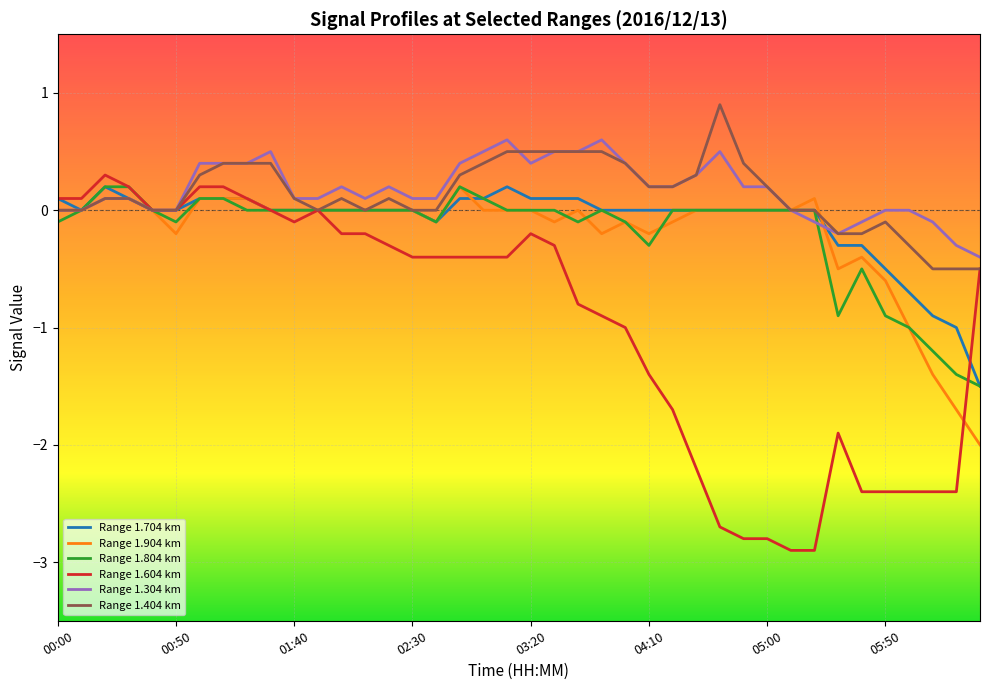

What is the minimum value for Range 1.704 km?

-1.5